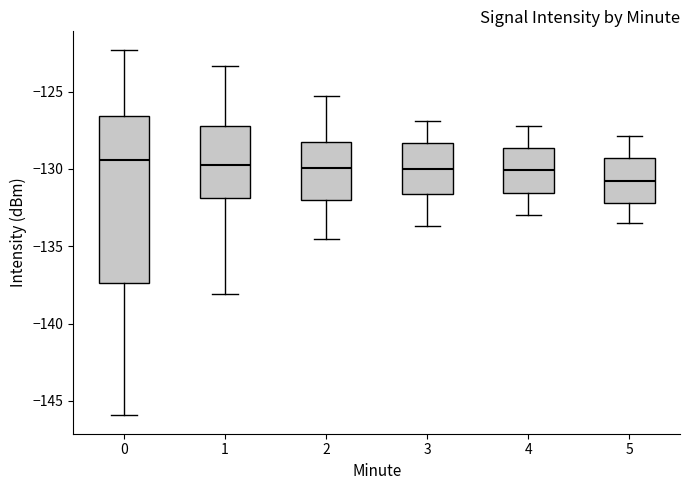

Reading left to right, transcribe this box plot: for each box, give where its median line is, the range the box spans, and where its two whiskers end, as read against the y-axis. The values are not printed on the chart, so give them approximately, as read against the axis.

0: median -129.5, box -137.5 to -126.5, whiskers -146.0 to -122.5
1: median -129.5, box -132.0 to -127.0, whiskers -138.0 to -123.5
2: median -130.0, box -132.0 to -128.5, whiskers -134.5 to -125.5
3: median -130.0, box -131.5 to -128.5, whiskers -133.5 to -127.0
4: median -130.0, box -131.5 to -128.5, whiskers -133.0 to -127.0
5: median -131.0, box -132.0 to -129.5, whiskers -133.5 to -128.0